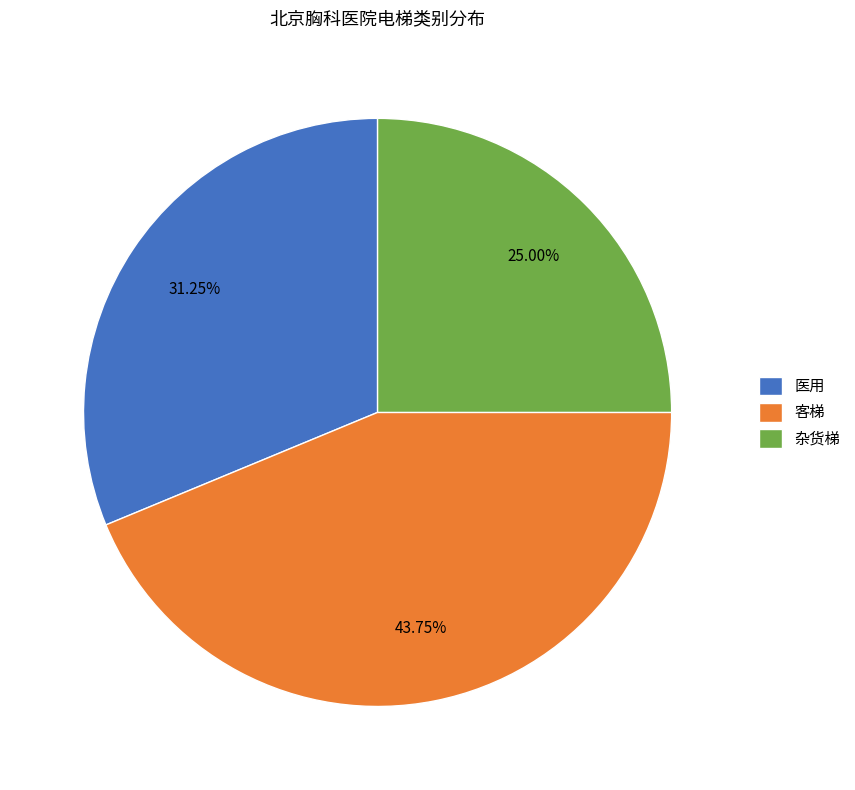

Count the number of slices in the pie.

3